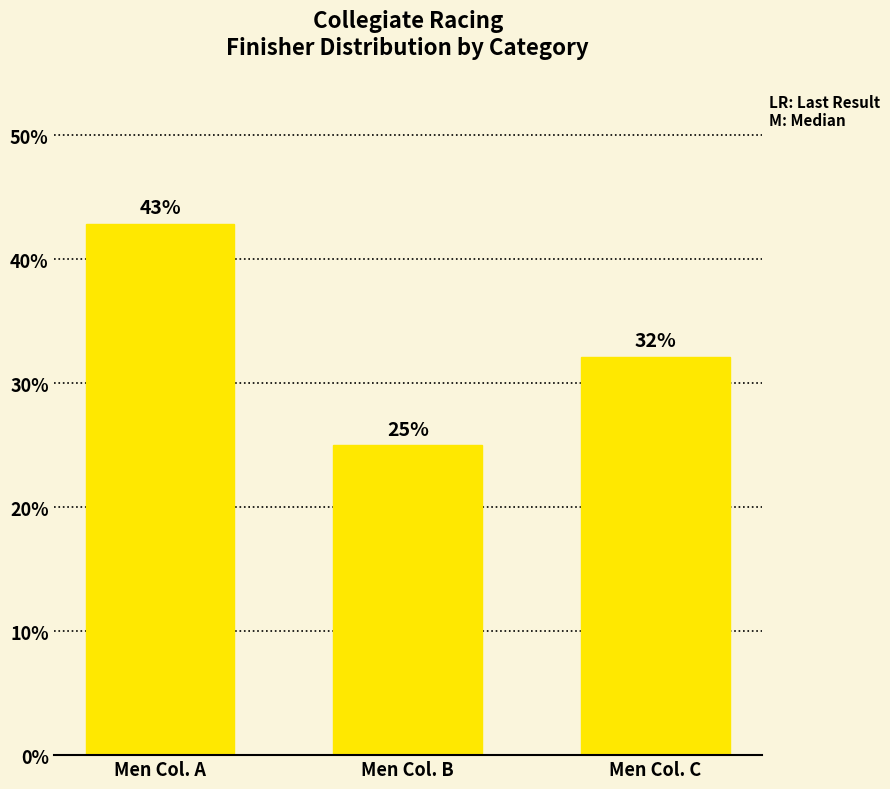

Rank the categories by value from highest to lowest.

Men Col. A, Men Col. C, Men Col. B